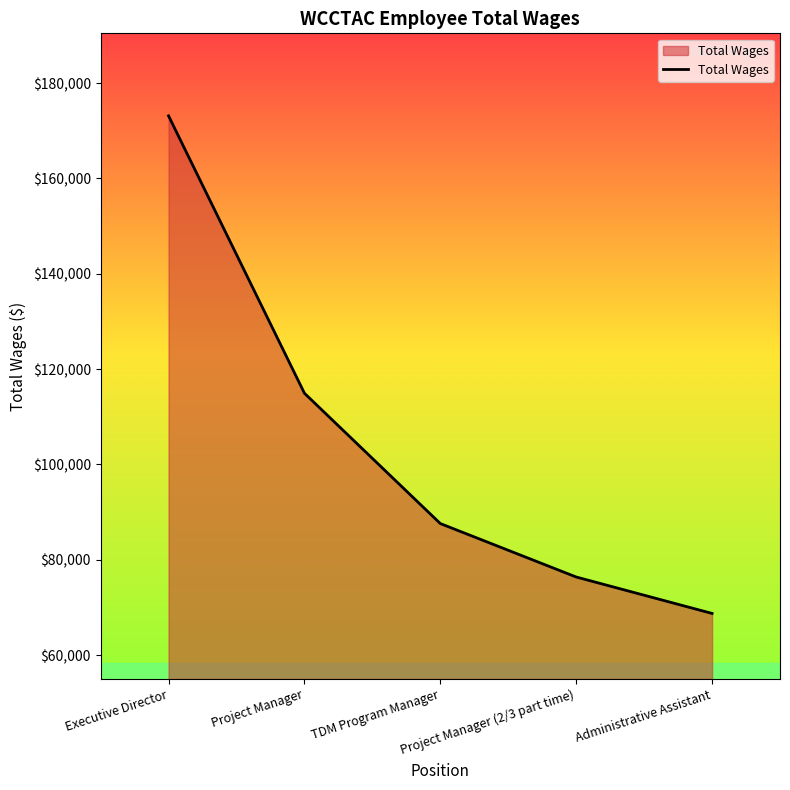

How many values are below 87611?

2